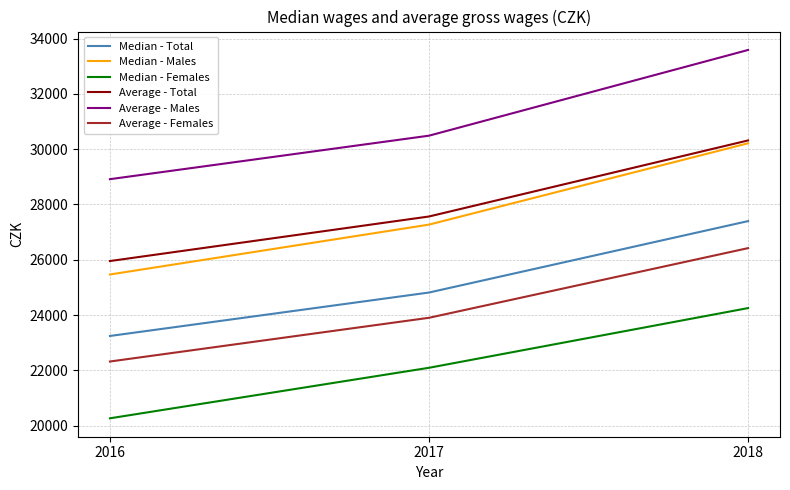

Reading right to left, extract all data points from this chart.

Median - Total: 2018=27398	2017=24814	2016=23242
Median - Males: 2018=30214	2017=27271	2016=25466
Median - Females: 2018=24251	2017=22091	2016=20263
Average - Total: 2018=30317	2017=27565	2016=25953
Average - Males: 2018=33590	2017=30489	2016=28915
Average - Females: 2018=26420	2017=23900	2016=22318